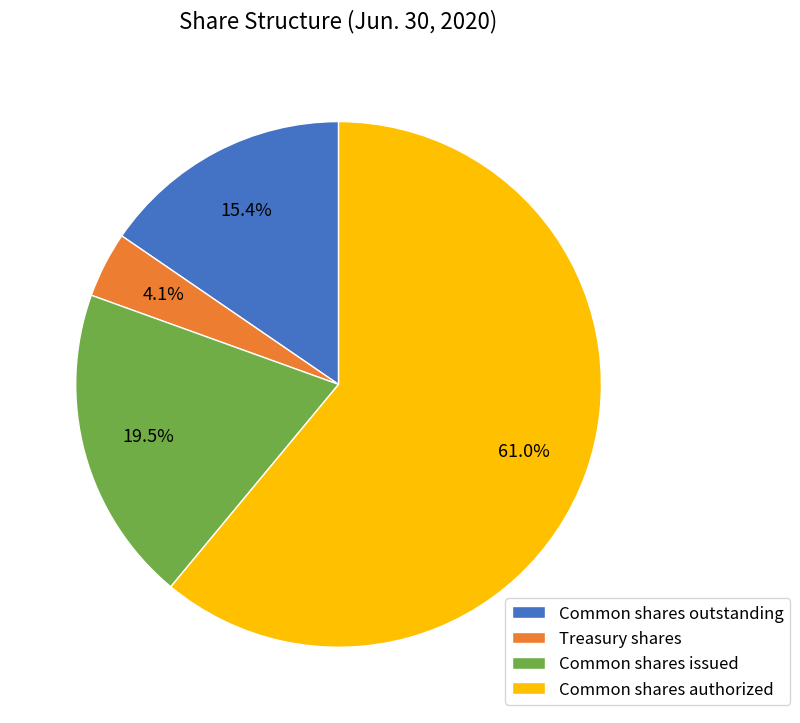

Rank the categories by value from highest to lowest.

Common shares authorized, Common shares issued, Common shares outstanding, Treasury shares